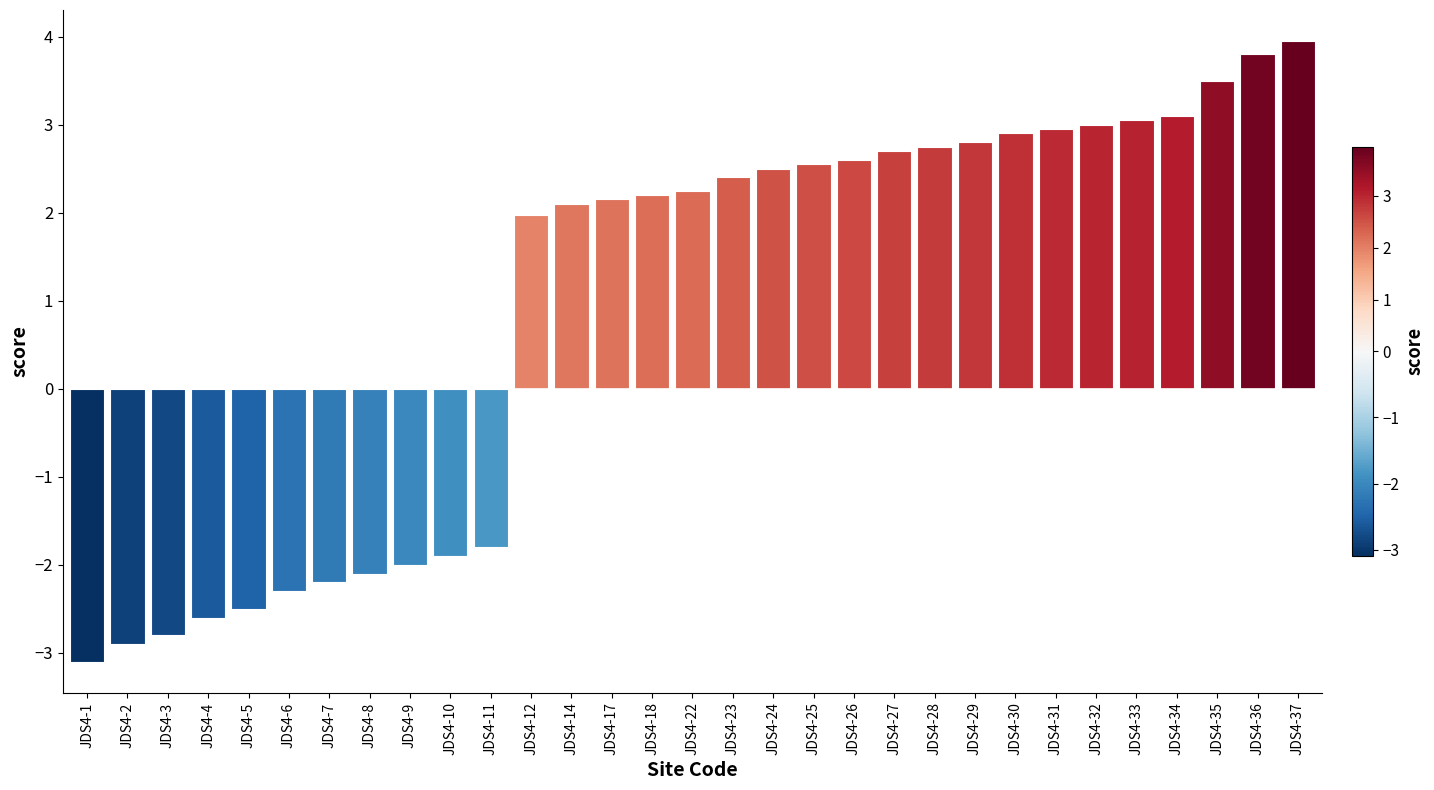

What is the value of the 21st bar from the left?

2.7